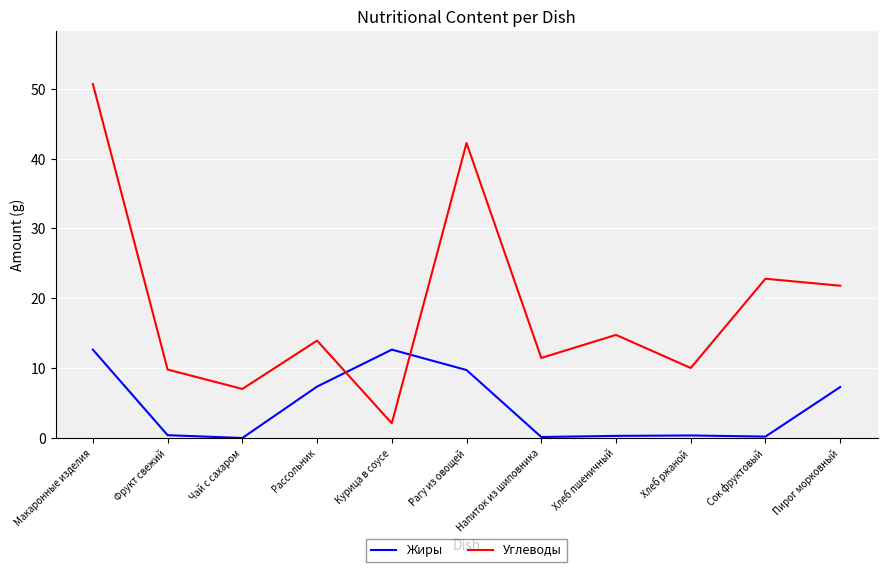

What position from the right is Чай с сахаром?

9